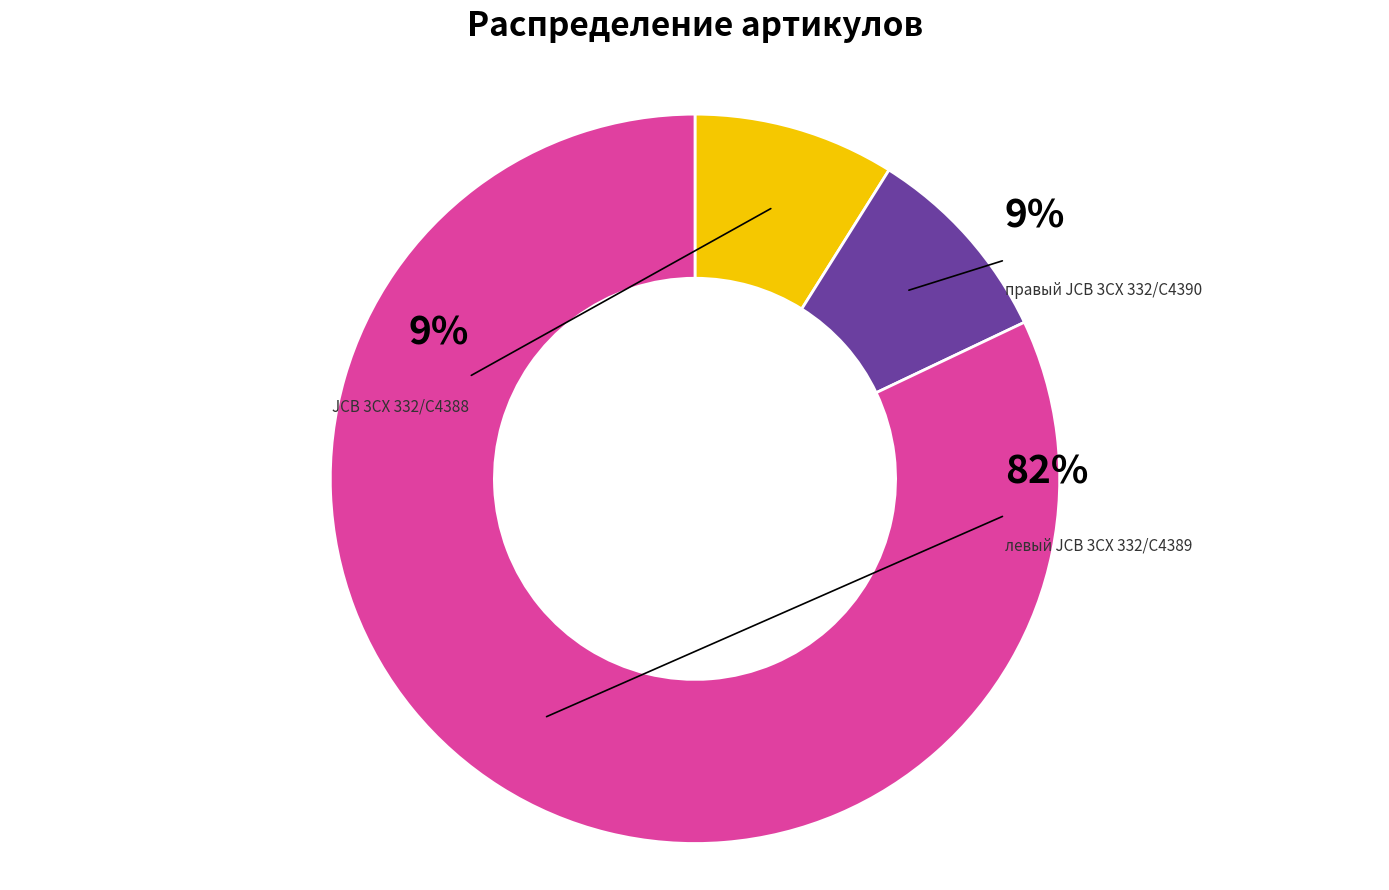

How many segments does this pie chart have?

3